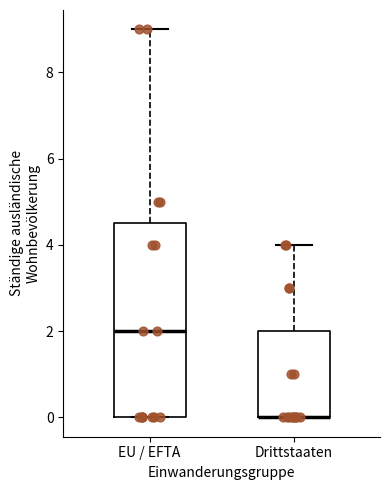

Which box is the tallest, from its lower edge to its upper edge?

EU / EFTA